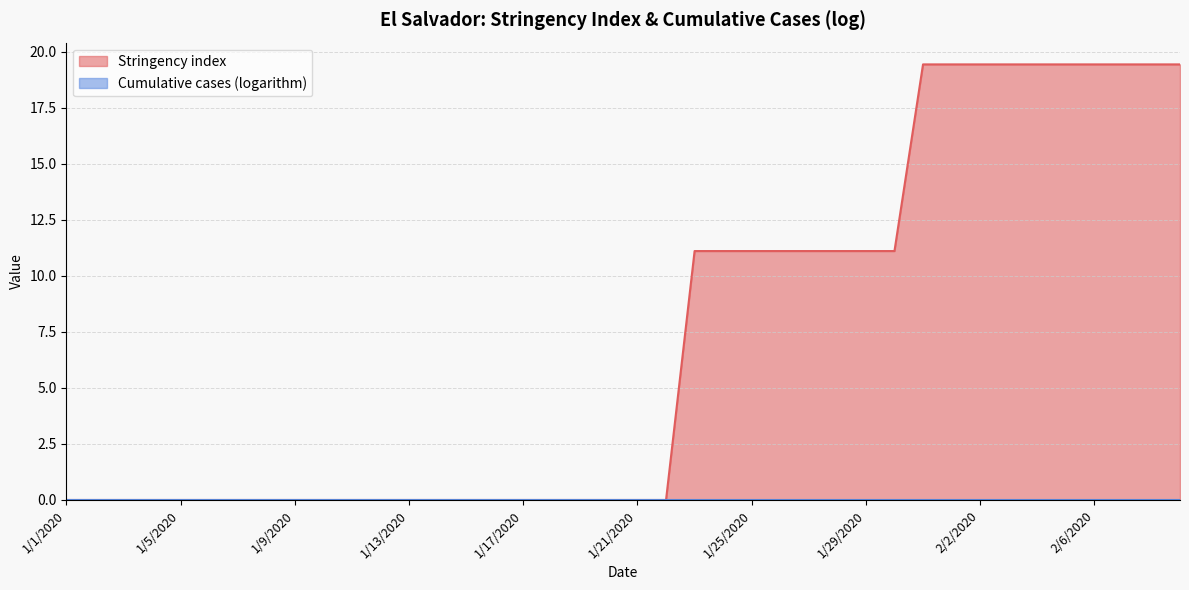

True or false: the data shows 11.1 at 1/28/2020.

True